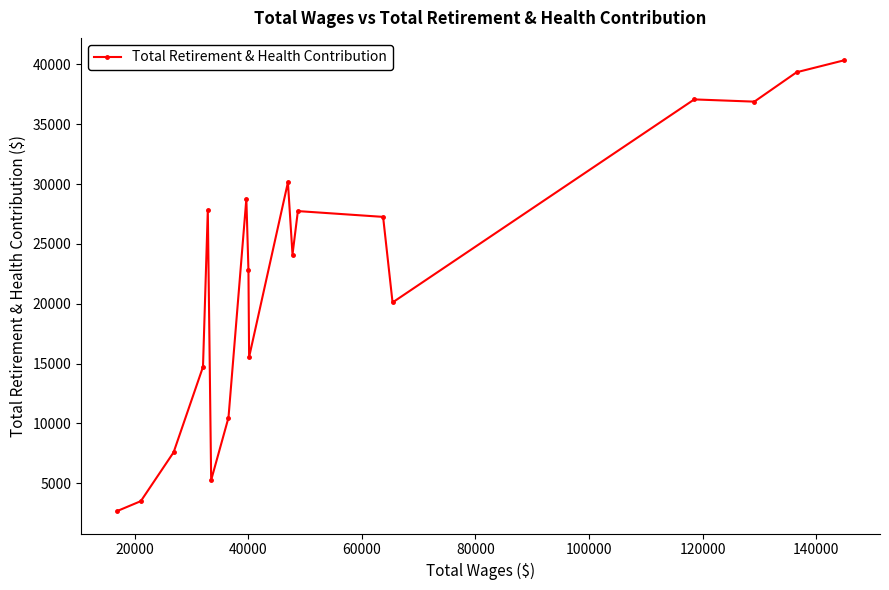

What is the maximum value shown in the chart?

40335